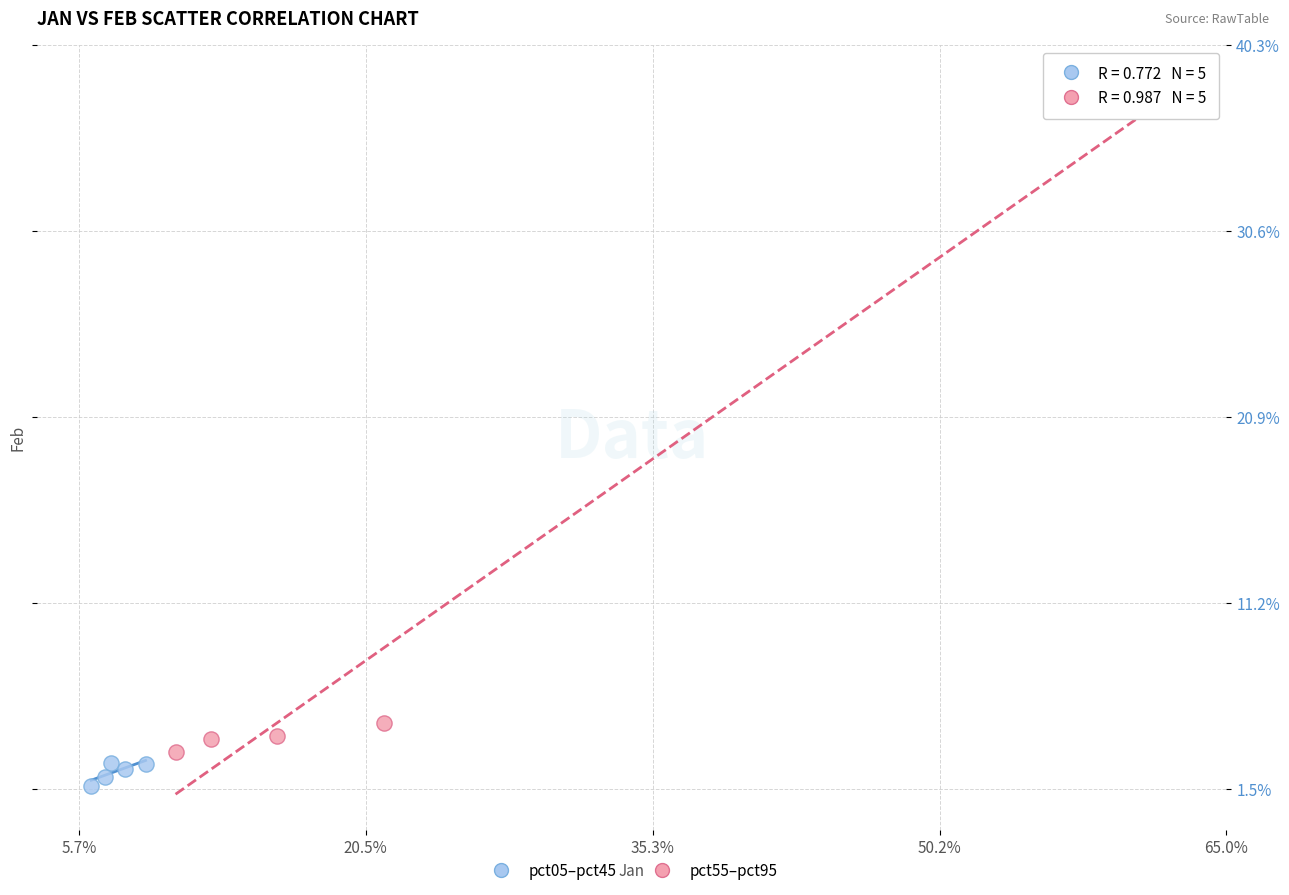

Which series has the largest Y range (max minus min)?

pct55–pct95